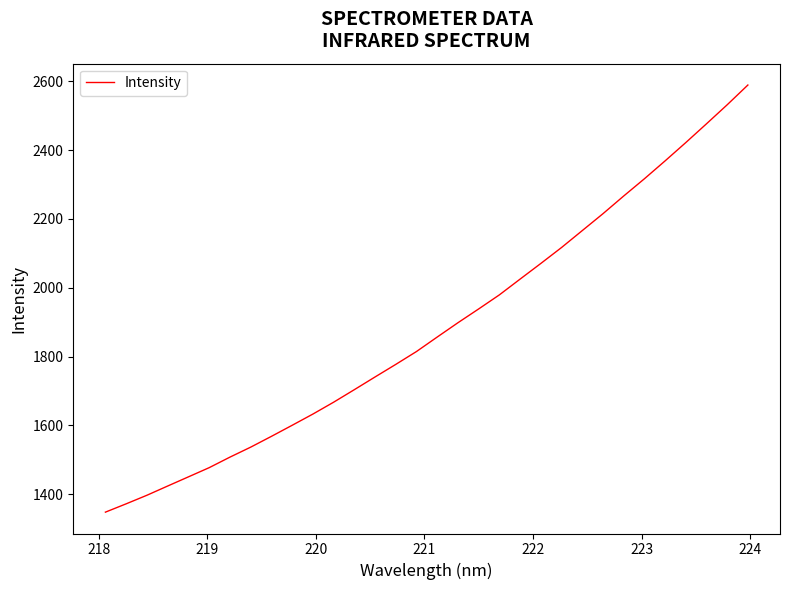

What is the difference between the maximum and minimum values?

1240.5